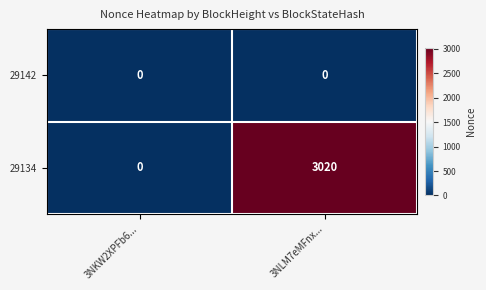

What is the average value of the 29134 series?

1510